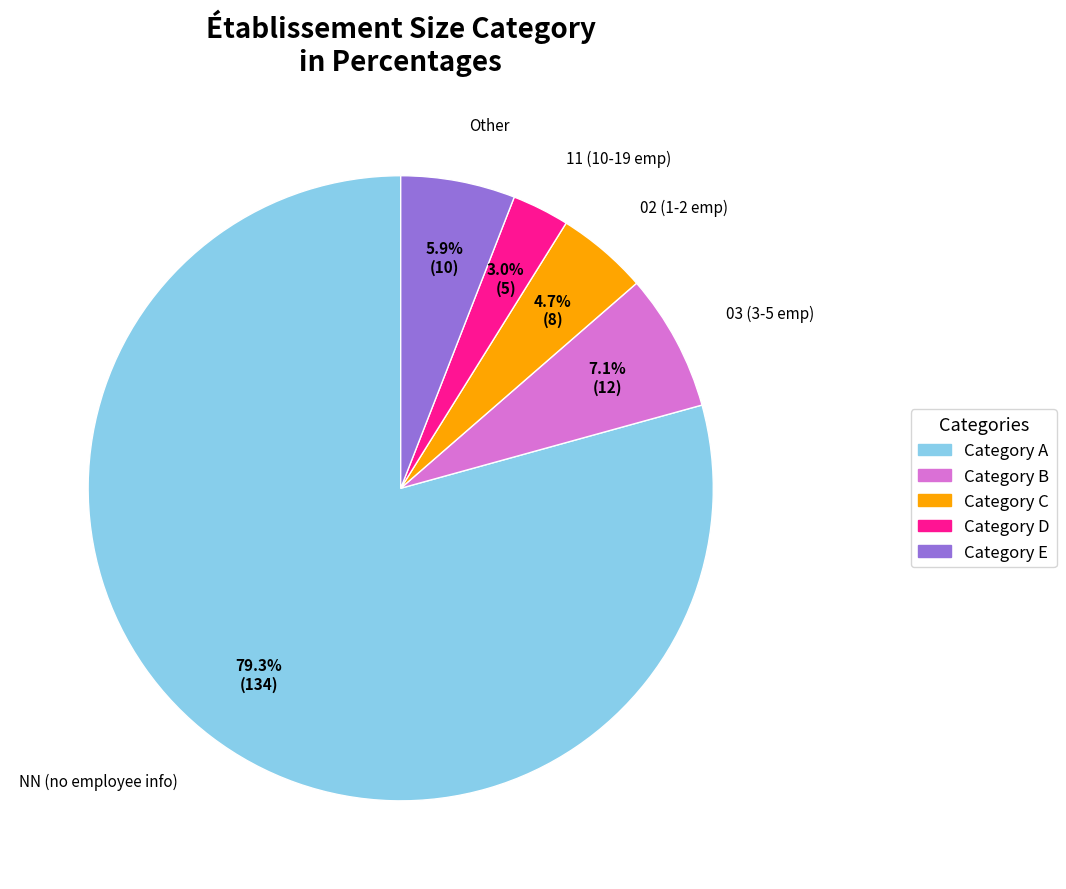

To the nearest percent, what is the average slice percentage?

20%